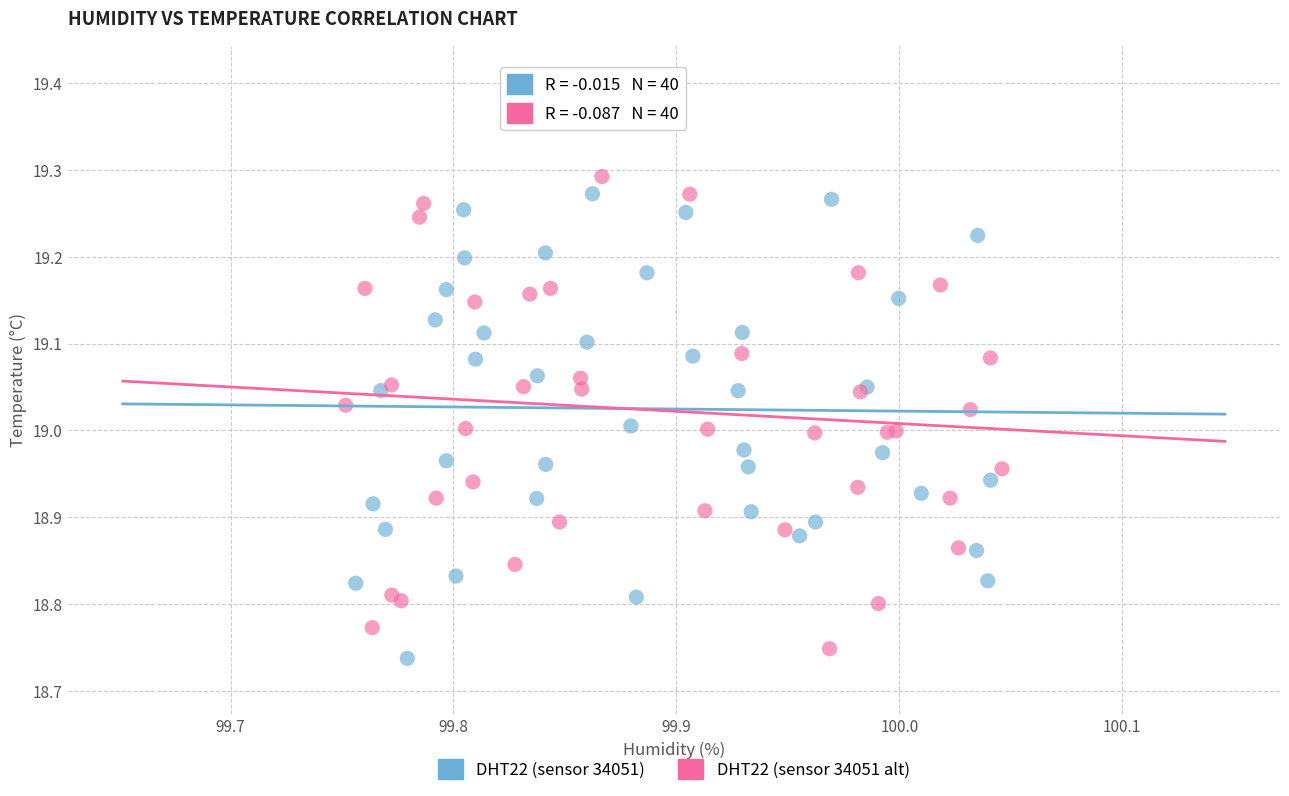

Which series contains the highest Y value?

DHT22 (sensor 34051 alt)